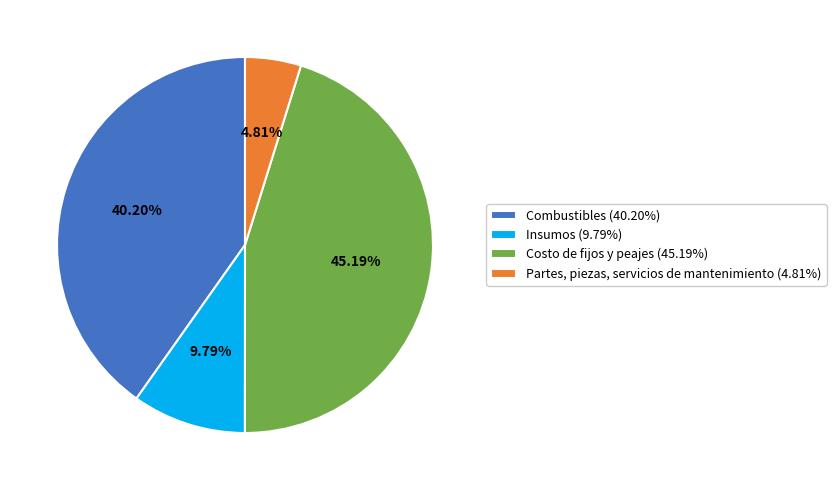

Is the sum of Costo de fijos y peajes (45.19%) and Combustibles (40.20%) greater than half?

Yes